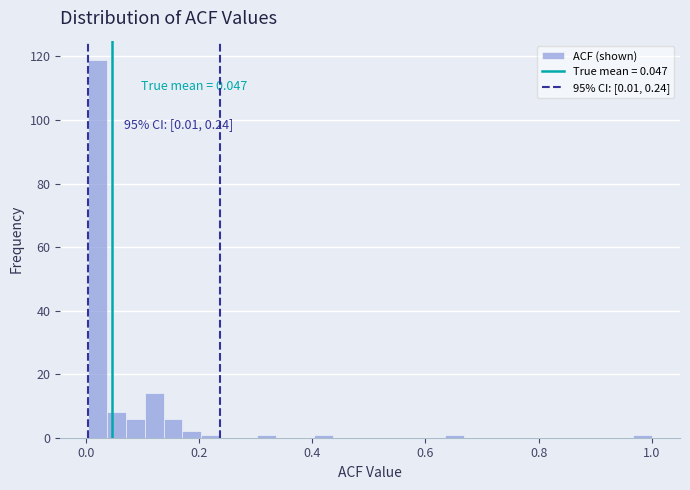

Read against the x-axis, roughly where is the centre of the tallest bar?

0.02